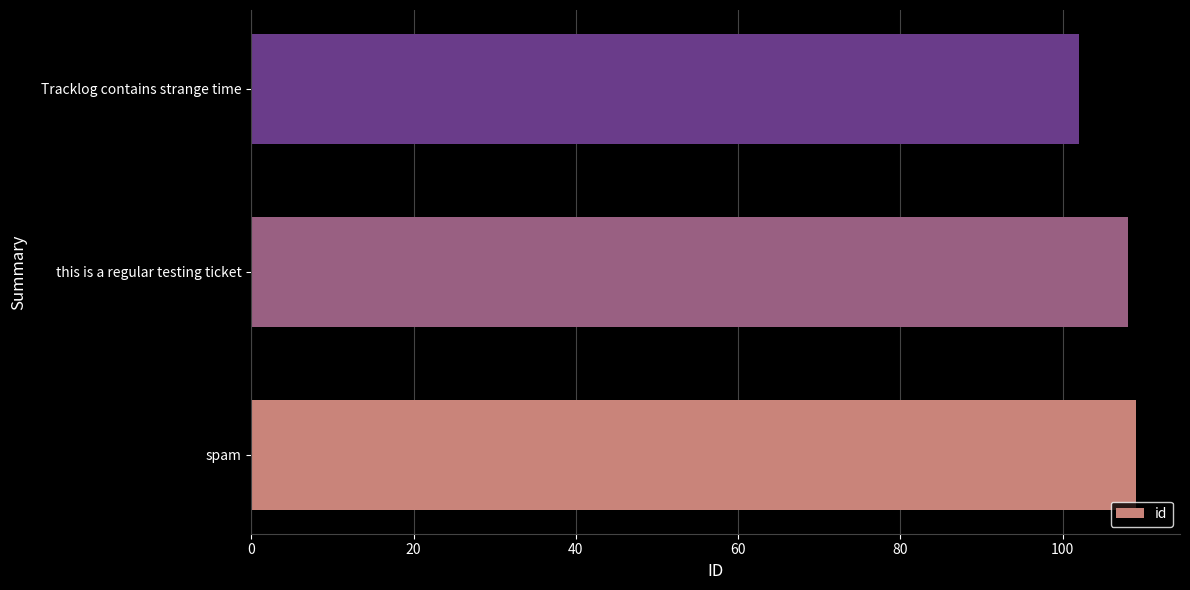

How many data points are less than 108?

1